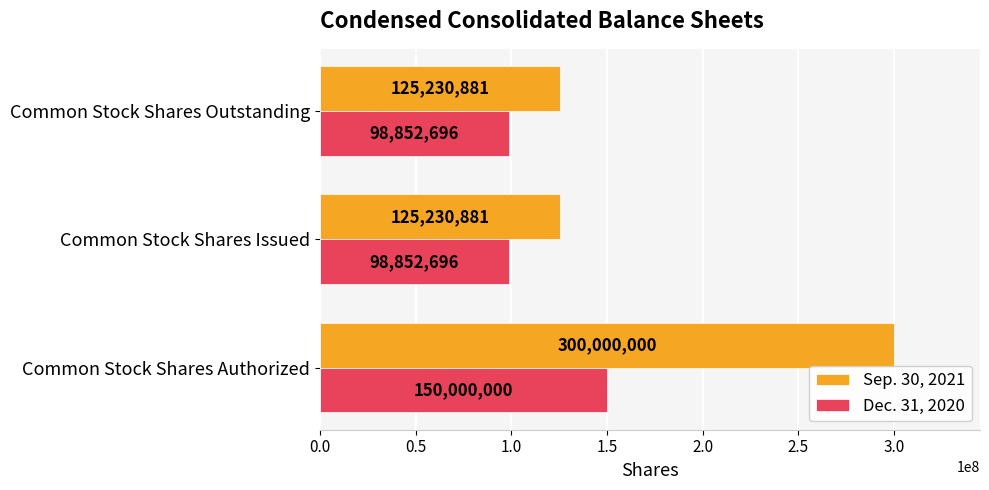

Which series has the widest spread of values?

Sep. 30, 2021